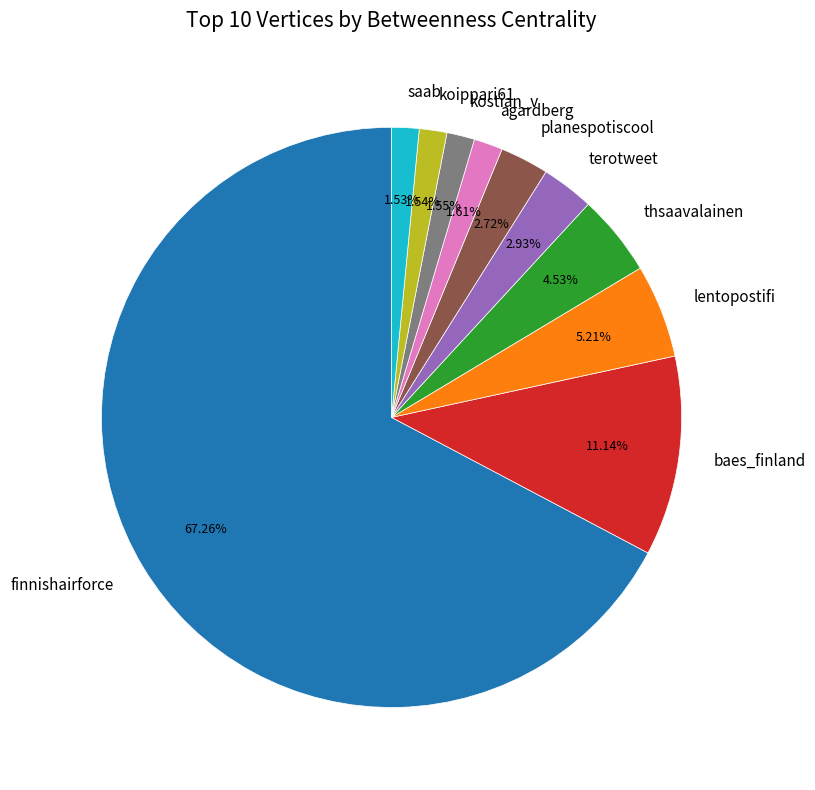

Which category accounts for the majority?

finnishairforce